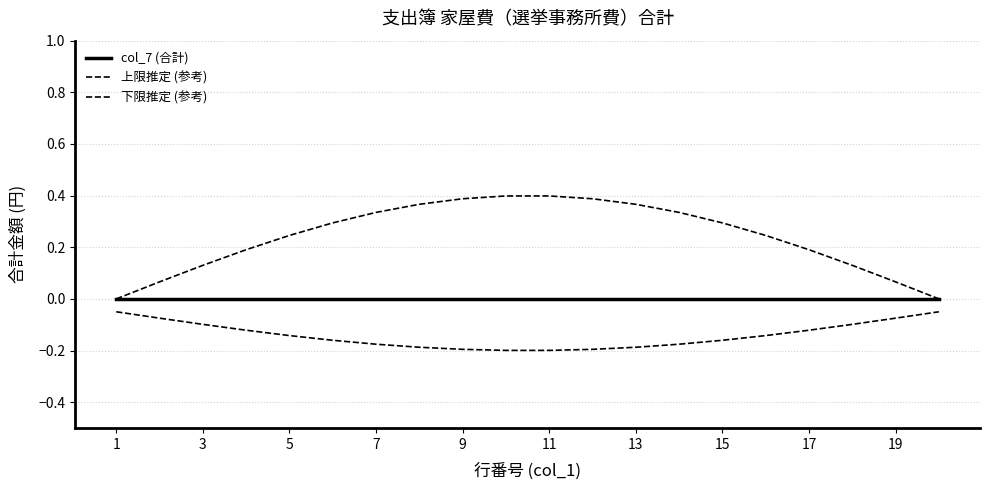

Reading left to right, list all the values displayed in this chart.

col_7 (合計): 0.0	0.0	0.0	0.0	0.0	0.0	0.0	0.0	0.0	0.0	0.0	0.0	0.0	0.0	0.0	0.0	0.0	0.0	0.0	0.0
上限推定 (参考): 0.0	0.1	0.1	0.2	0.2	0.3	0.3	0.4	0.4	0.4	0.4	0.4	0.4	0.3	0.3	0.2	0.2	0.1	0.1	0.0
下限推定 (参考): -0.1	-0.1	-0.1	-0.1	-0.1	-0.2	-0.2	-0.2	-0.2	-0.2	-0.2	-0.2	-0.2	-0.2	-0.2	-0.1	-0.1	-0.1	-0.1	-0.1